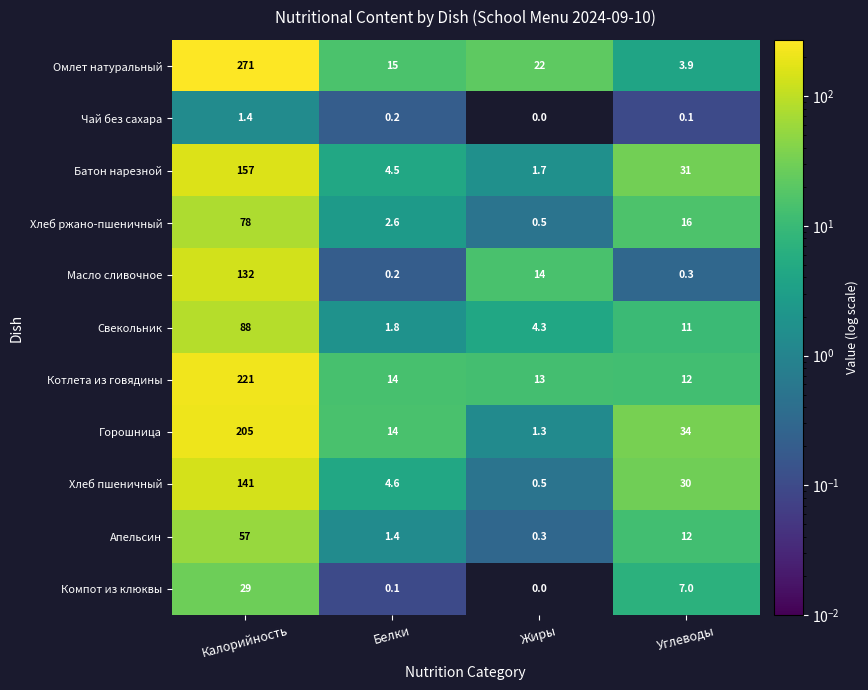

Where is Компот из клюквы nearest to the value 14?

Углеводы